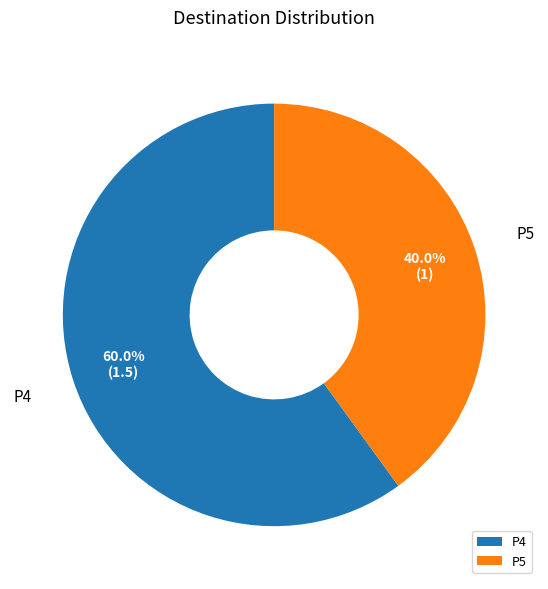

Rank the categories by value from highest to lowest.

P4, P5